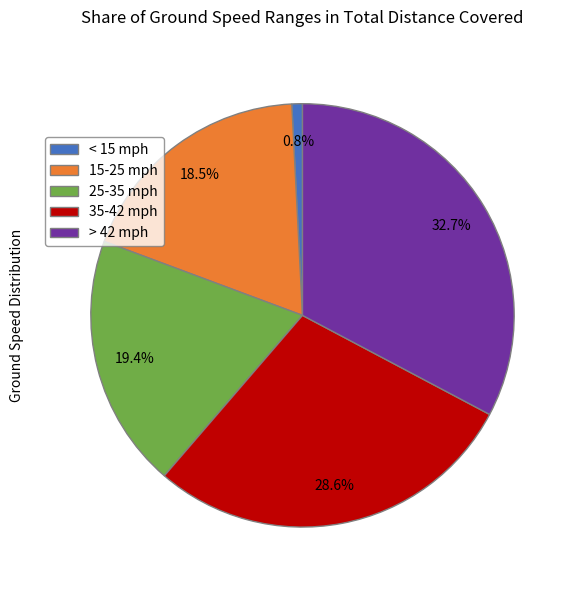

Which slice is the largest?

> 42 mph